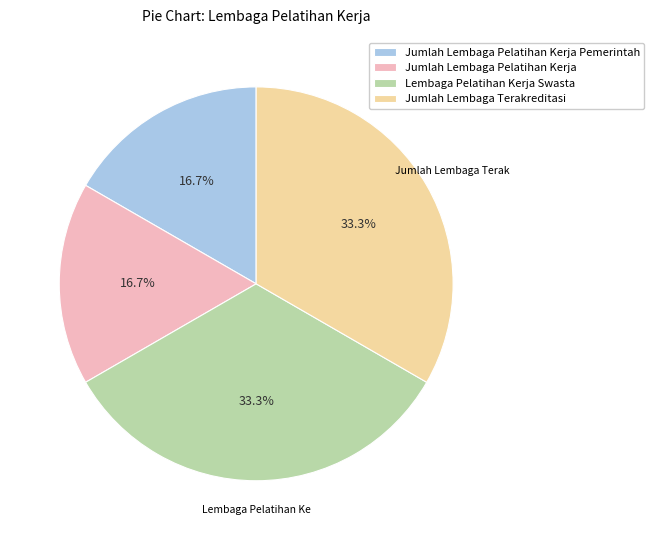

Is Jumlah Lembaga Pelatihan Kerja the majority of the pie?

No